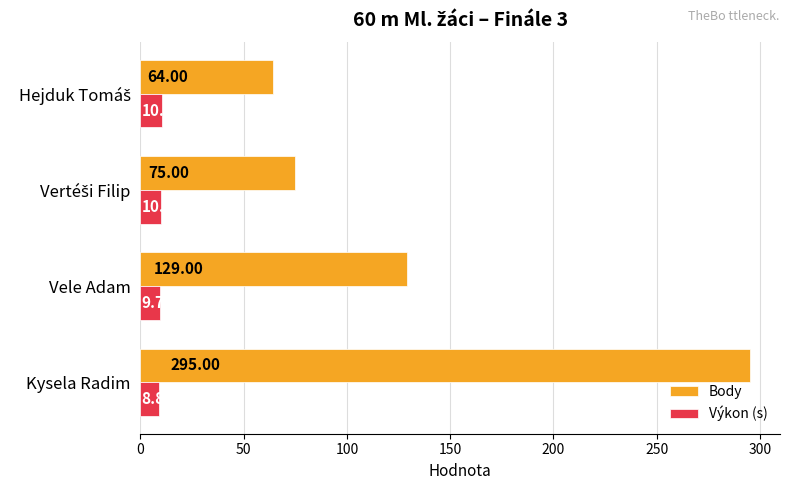

What is the difference between the highest and lowest values at Vele Adam?

119.3